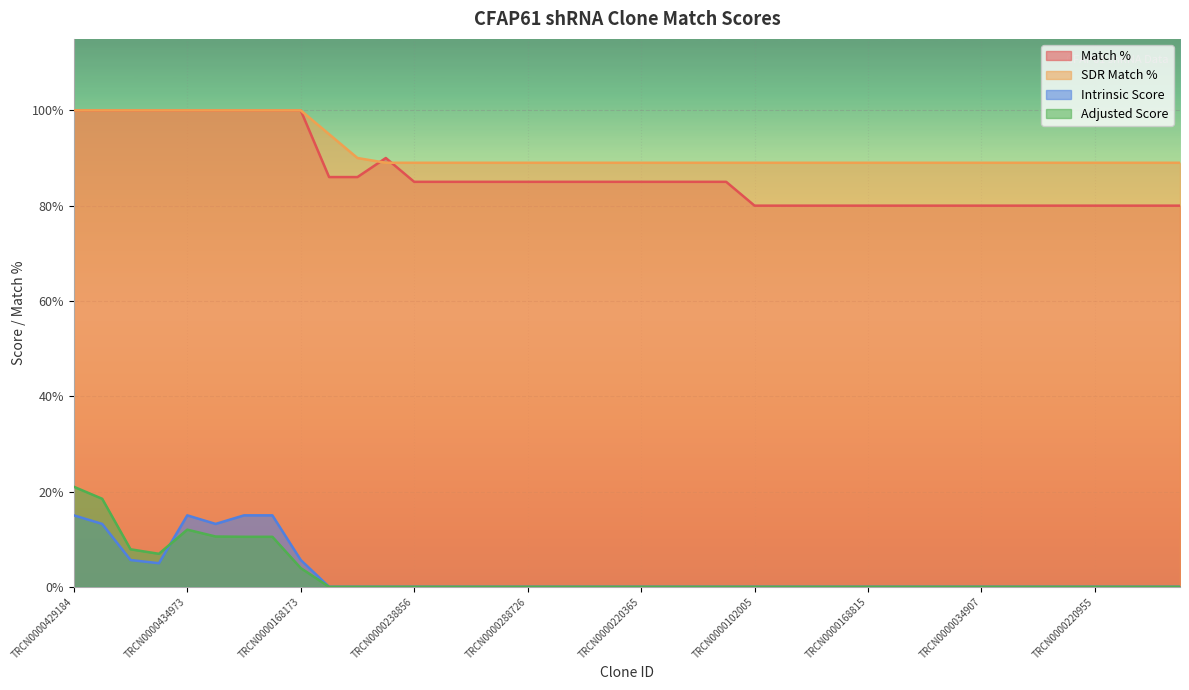

What is the lowest value of the SDR Match % series?

89.0